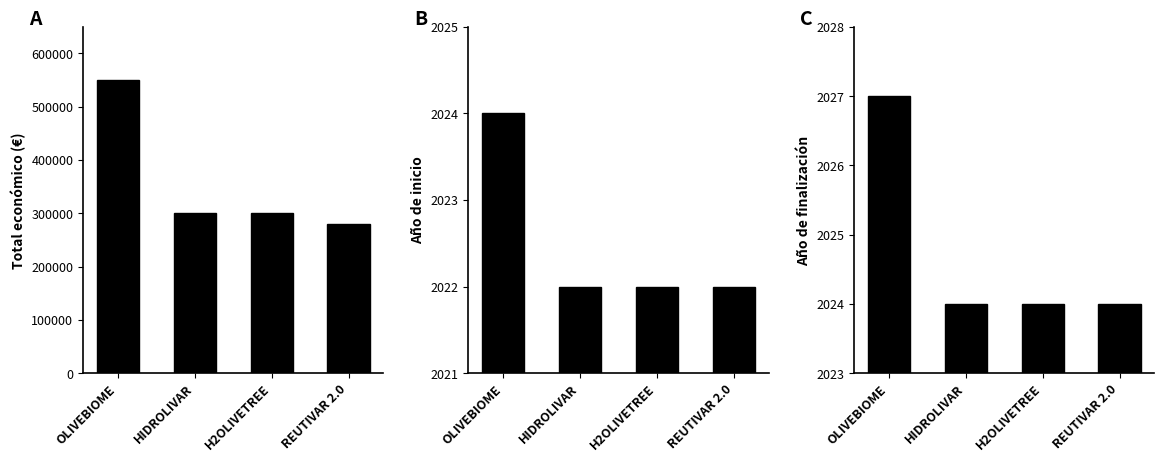

At which category is the sum across all series the highest?

OLIVEBIOME